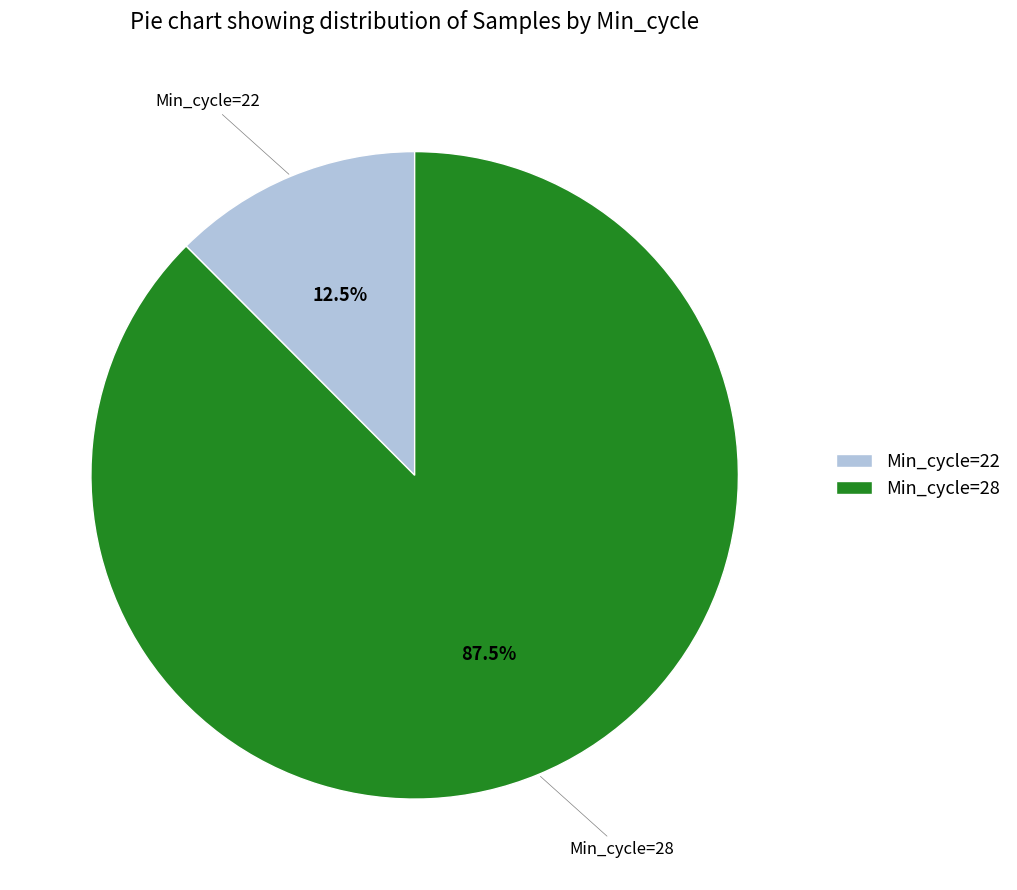

Is there a majority slice in this chart?

Yes